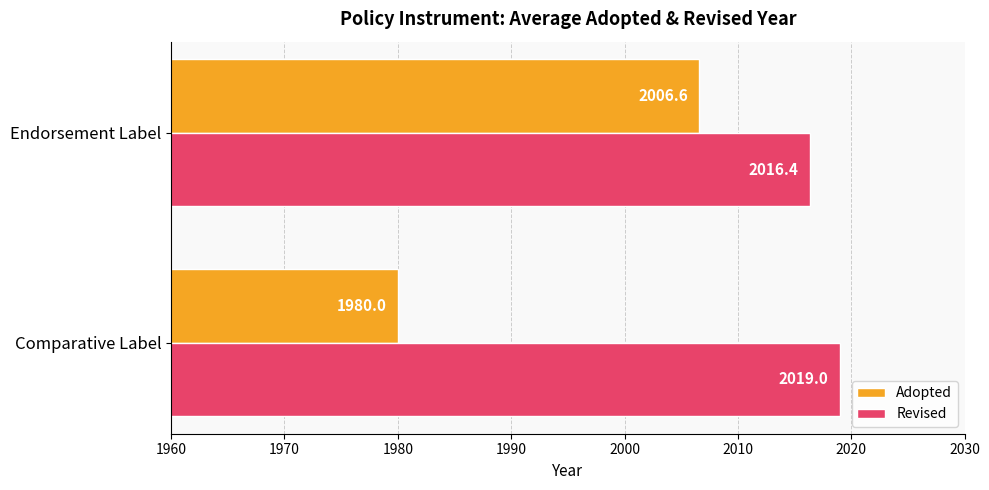

At which category is the sum across all series the highest?

Endorsement Label